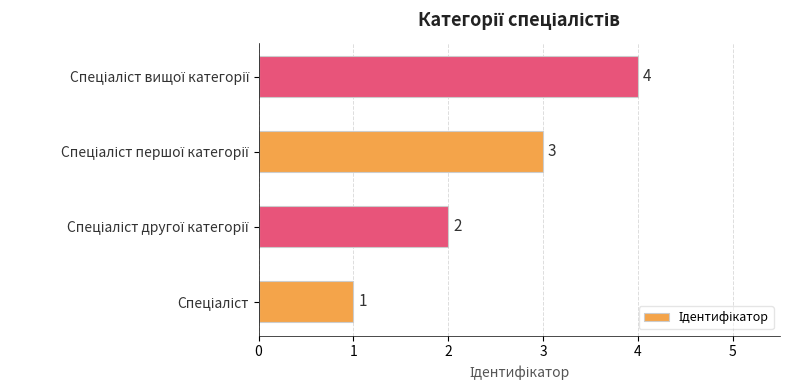

What is the difference between the maximum and second lowest values?

2